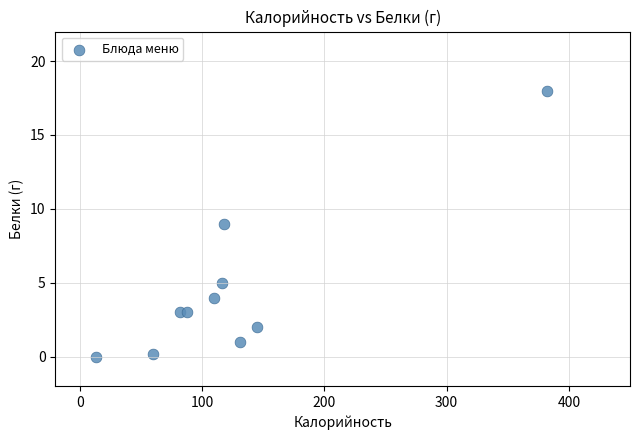

What is the average X value?

124.5